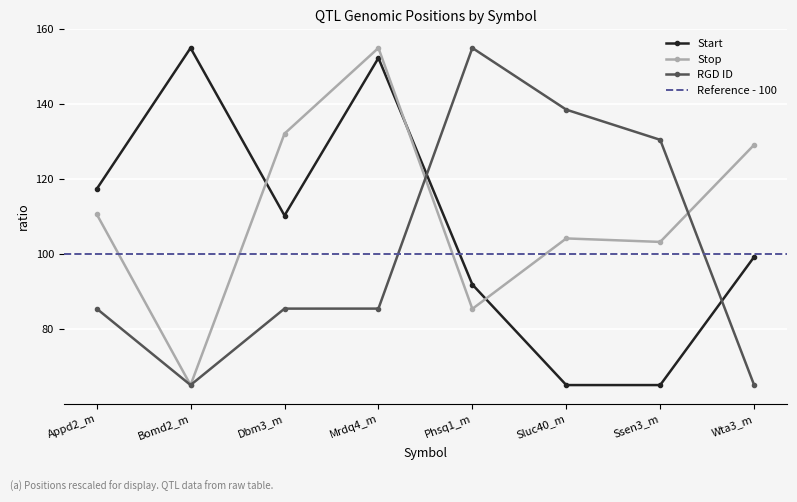

In Start, how many points are lower than both neighbors (excluding endpoints)?

1